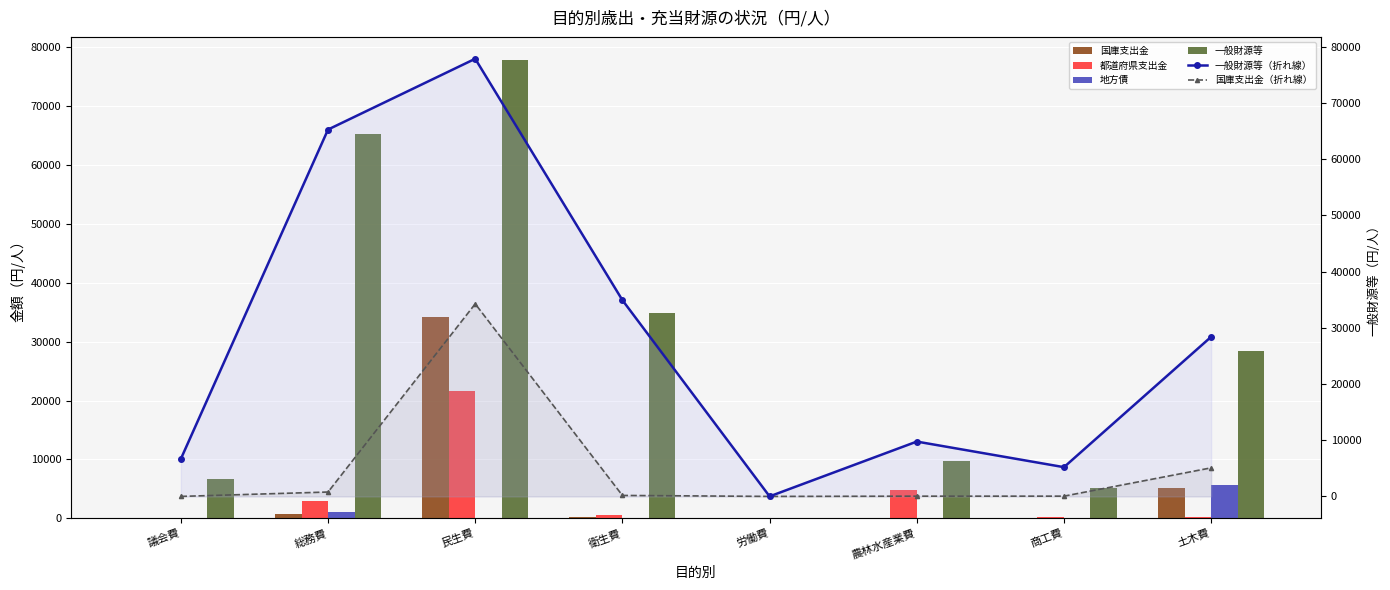

What is the average value of the 都道府県支出金 series?

3797